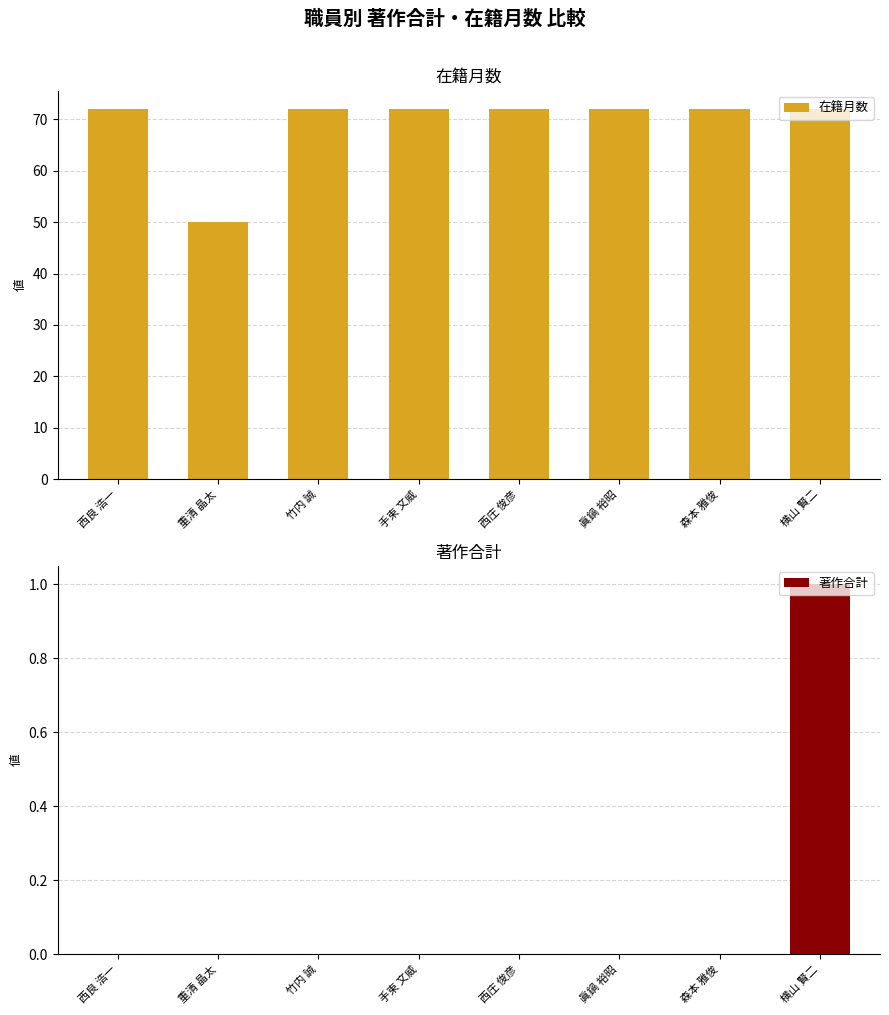

Which category has the highest value in the 著作合計 series?

横山 賢二